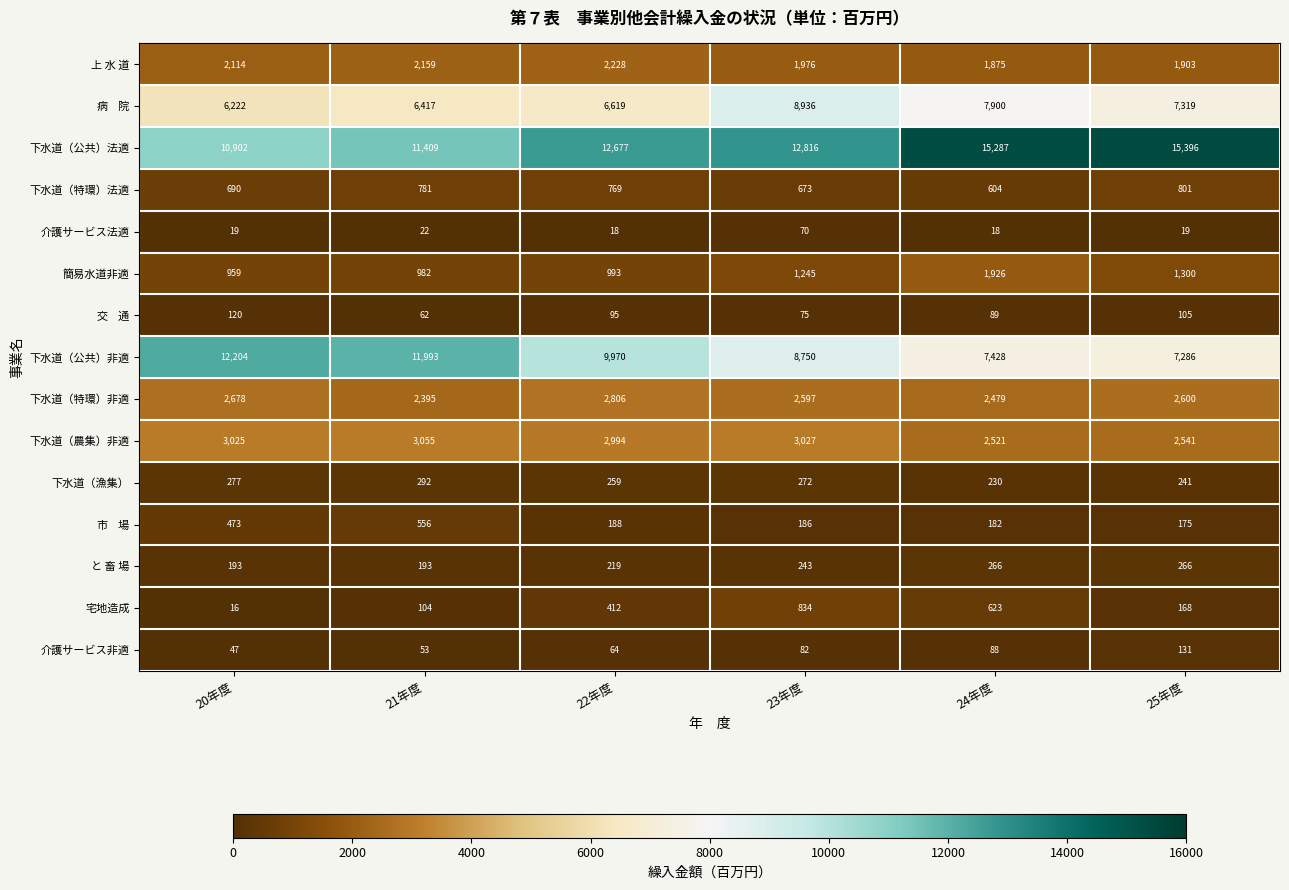

Rank the categories by 下水道（漁集） value from lowest to highest.

24年度, 25年度, 22年度, 23年度, 20年度, 21年度